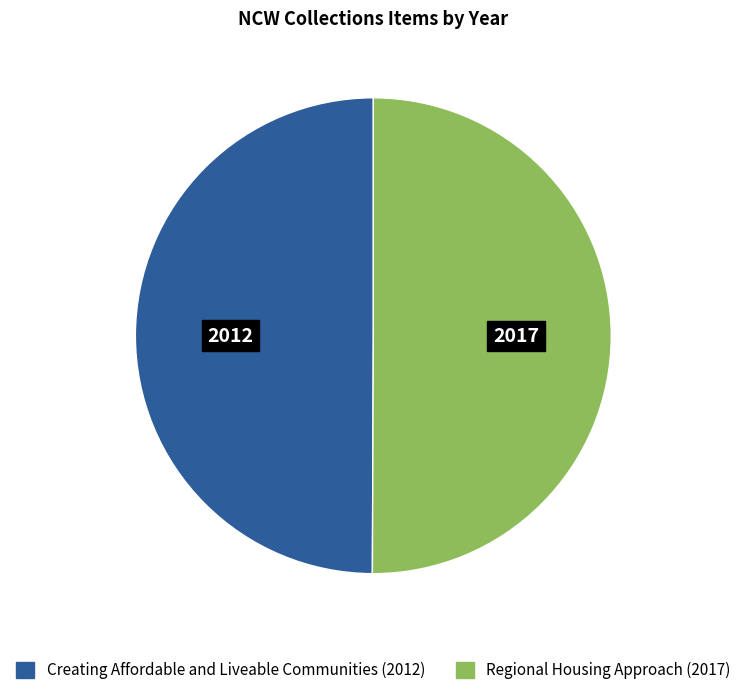

Combined, do Regional Housing Approach (2017) and Creating Affordable and Liveable Communities (2012) account for over 50%?

Yes